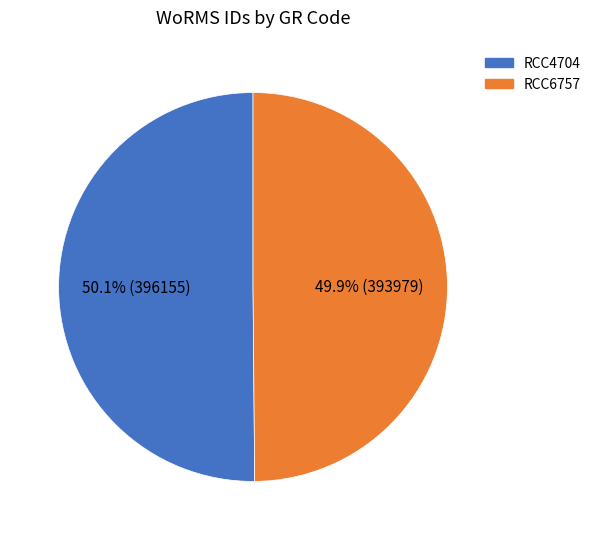

How many slices are in this pie chart?

2